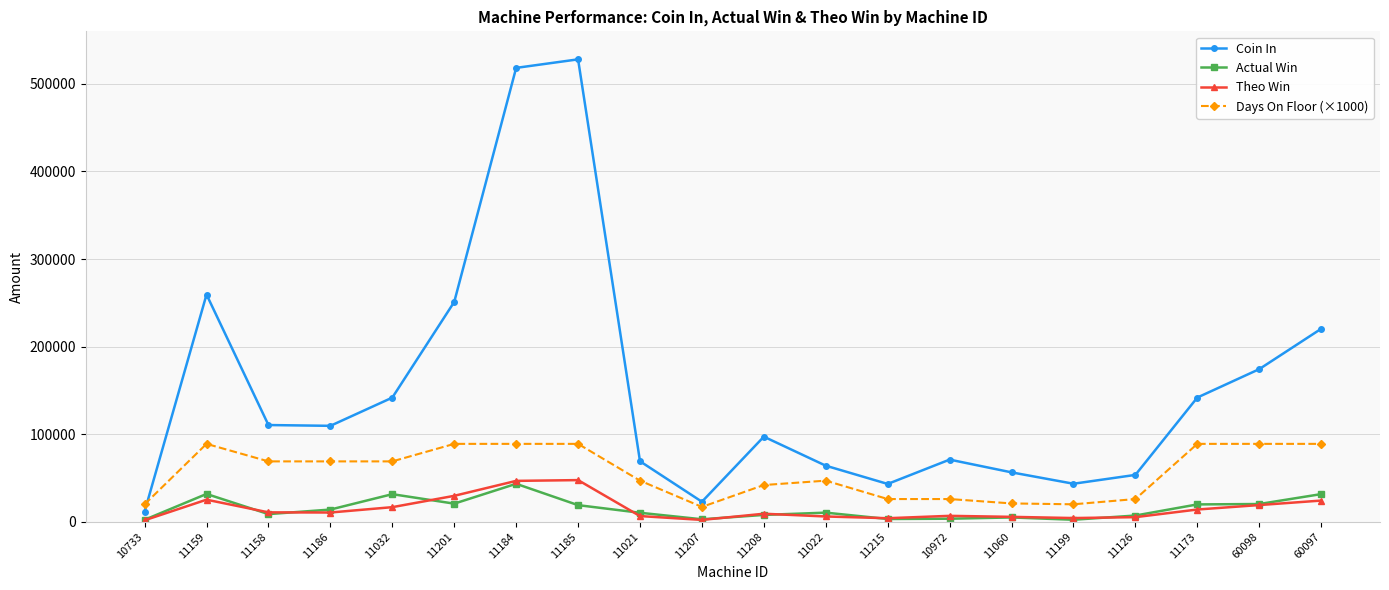

At how many categories does at least one series exceed 472621?

2